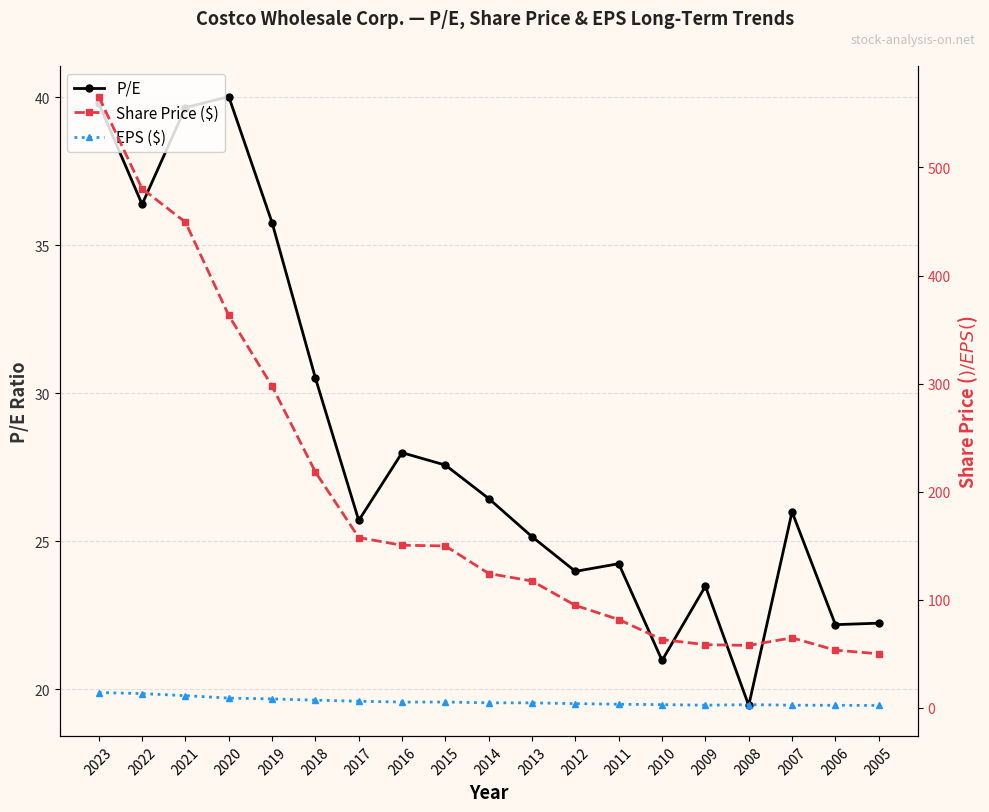

True or false: EPS ($) and Share Price ($) intersect in this chart.

False